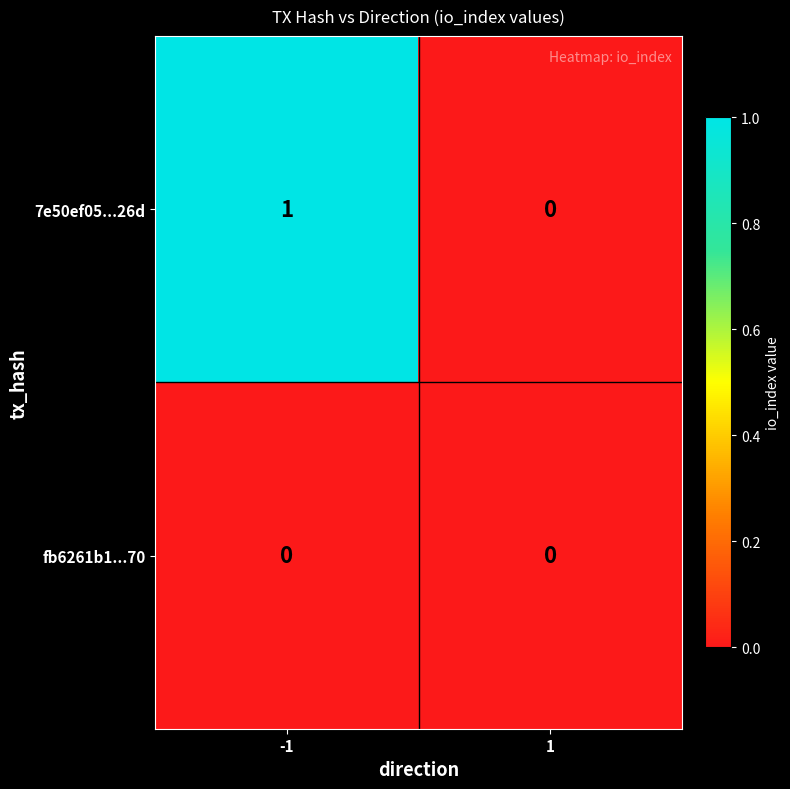

Count the number of data series in this chart.

2